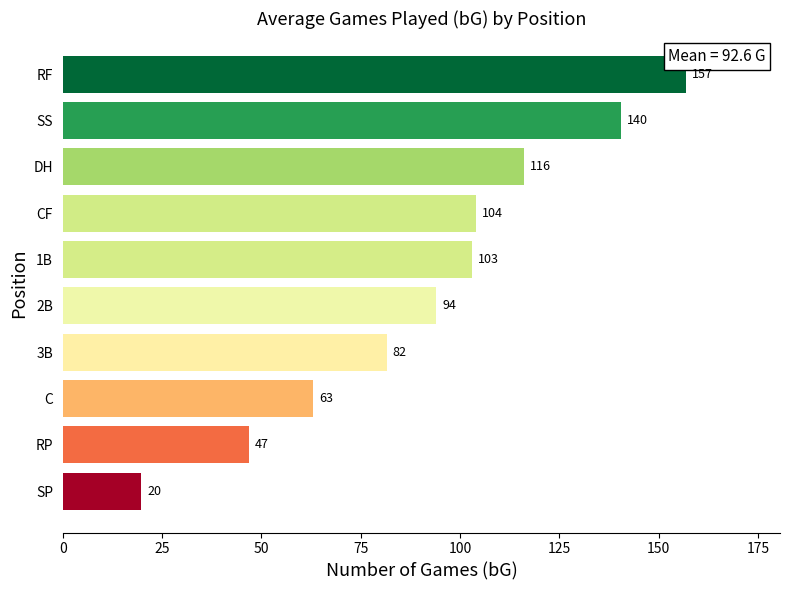

The chart shows a value of 116.0 at DH. True or false?

True